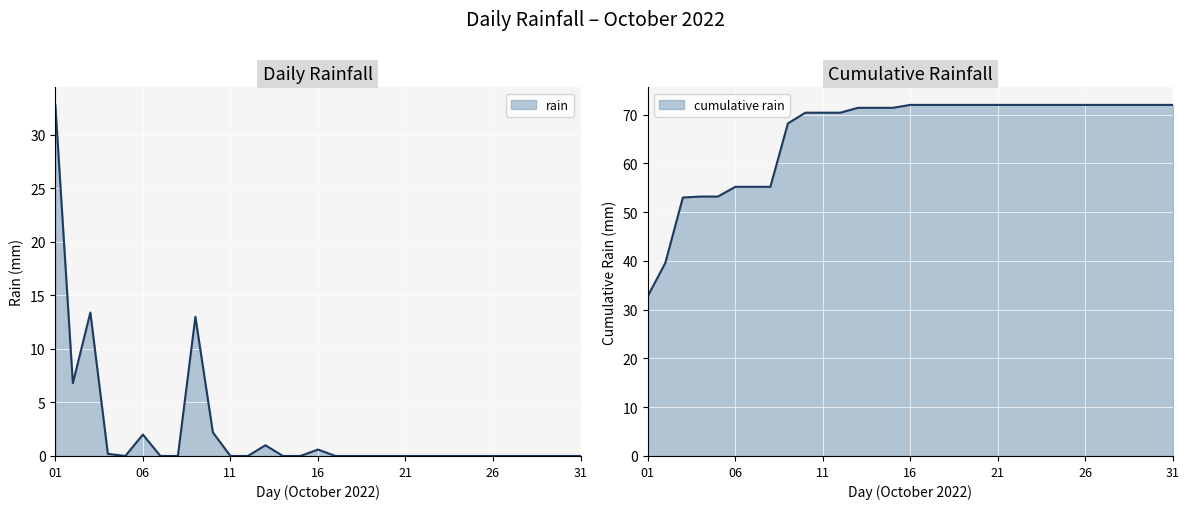

Which category has the lowest value in the cumulative rain series?

01